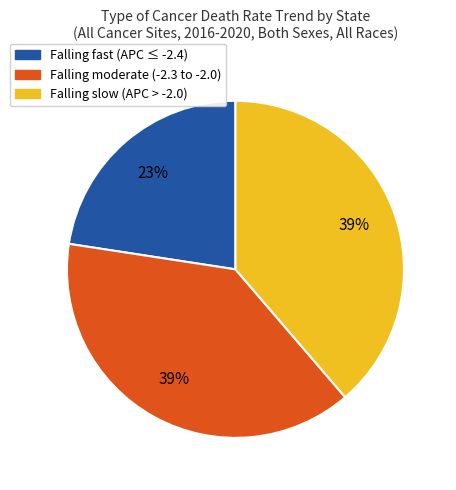

Is there any slice that represents more than half of the pie?

No